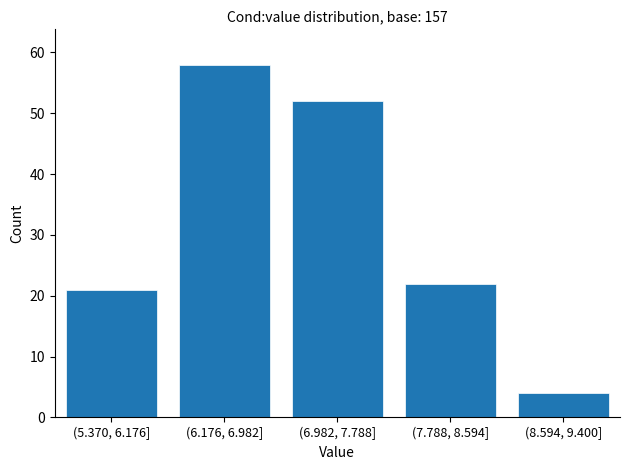

Reading right to left, extract all data points from this chart.

(8.594, 9.400]=4	(7.788, 8.594]=22	(6.982, 7.788]=52	(6.176, 6.982]=58	(5.370, 6.176]=21